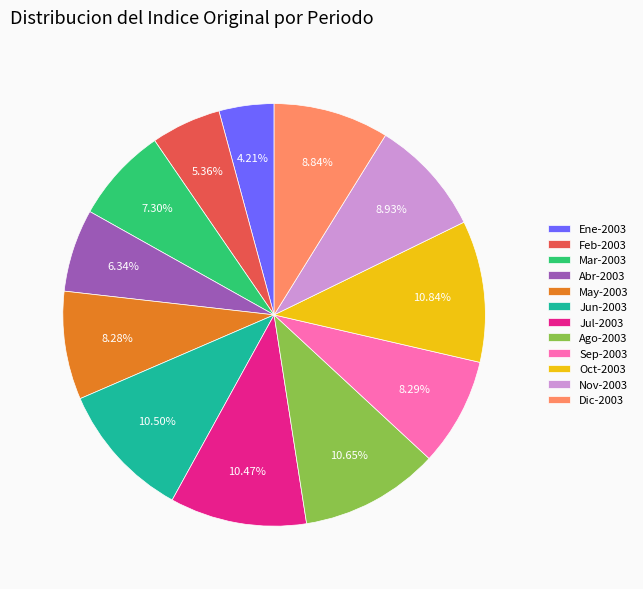

To the nearest percent, what is the combined percentage of Ene-2003 and Nov-2003?

13%